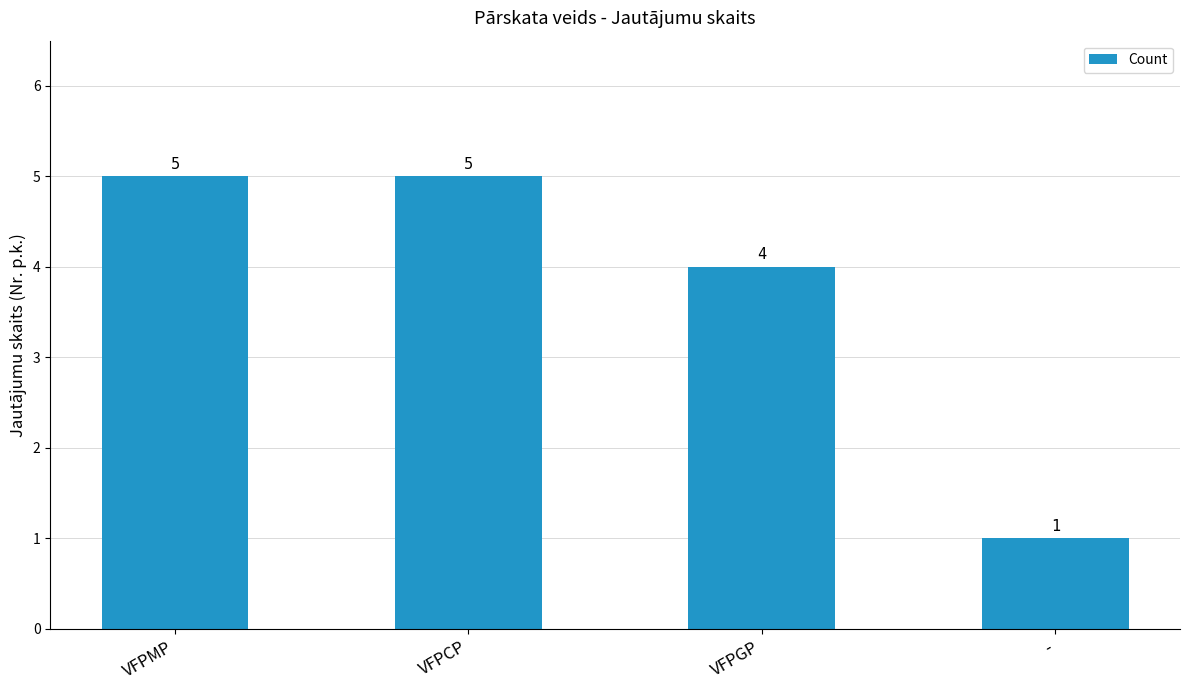

What is the label of the 3rd bar from the left?

VFPGP